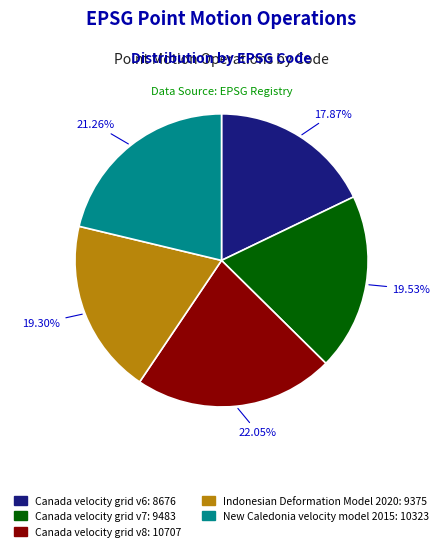

Is there a majority slice in this chart?

No